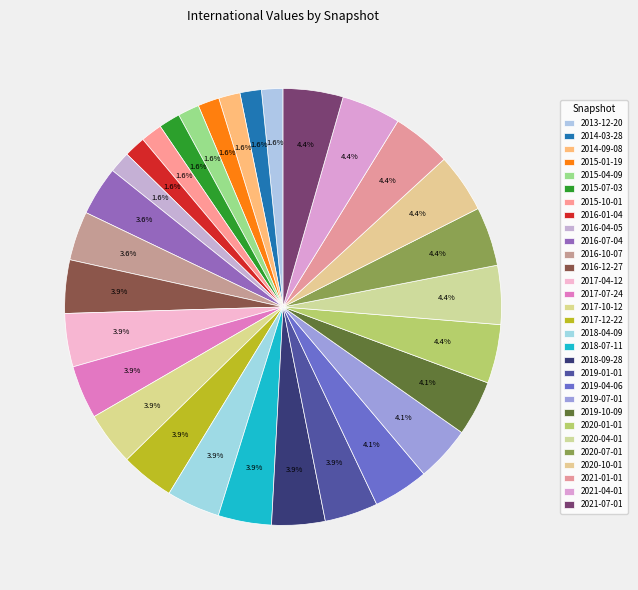

Is 2017-10-12 the majority of the pie?

No